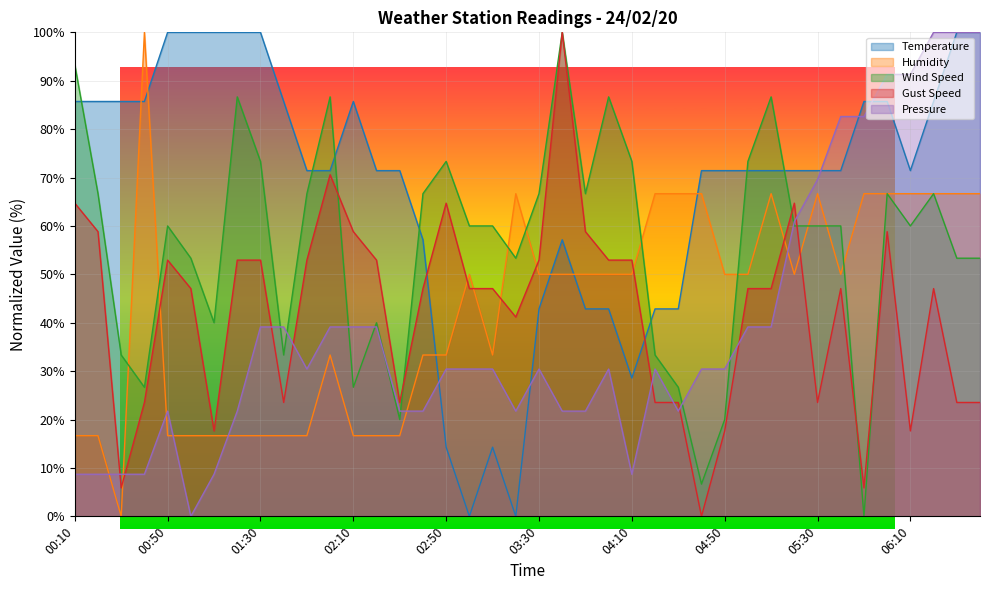

How many data points in Pressure are less than 30?

15